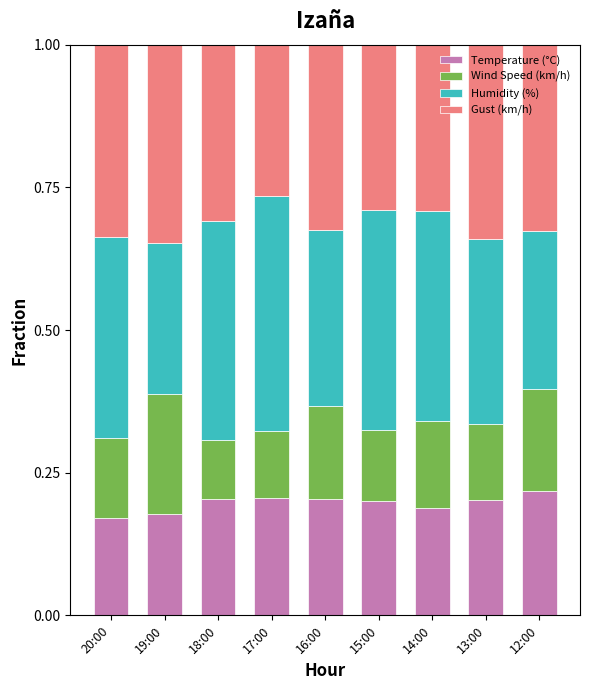

True or false: Temperature (°C) has a value of 0.3 at 16:00.

False